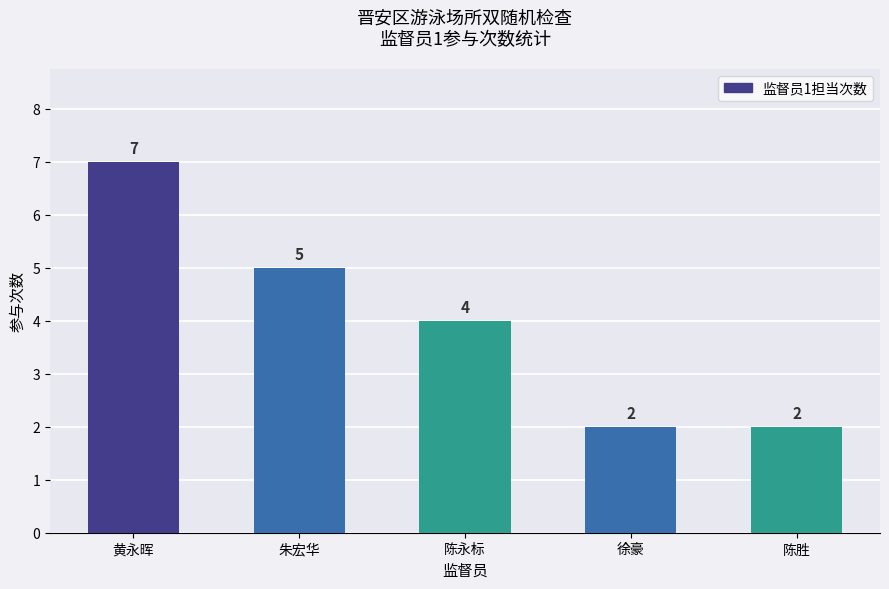

Count the values in the range 2 to 5.

4